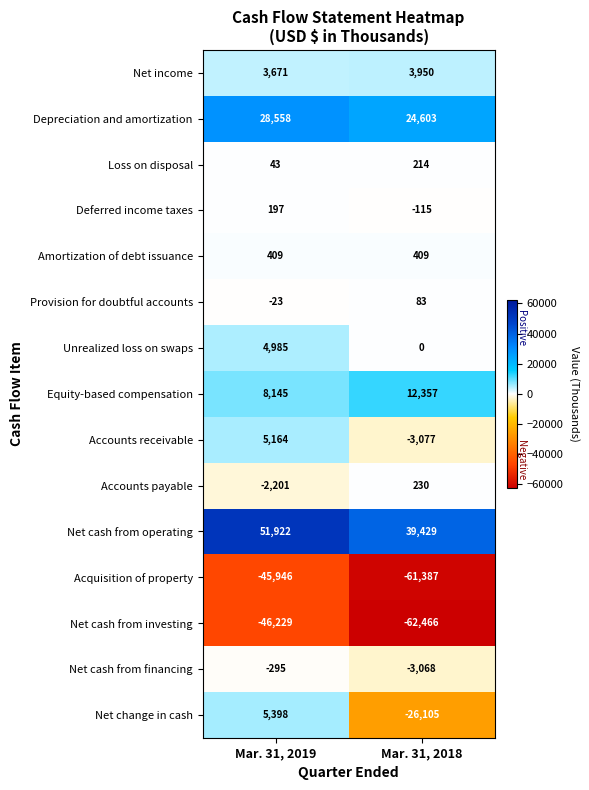

Which series changed the most between Mar. 31, 2019 and Mar. 31, 2018?

Net change in cash